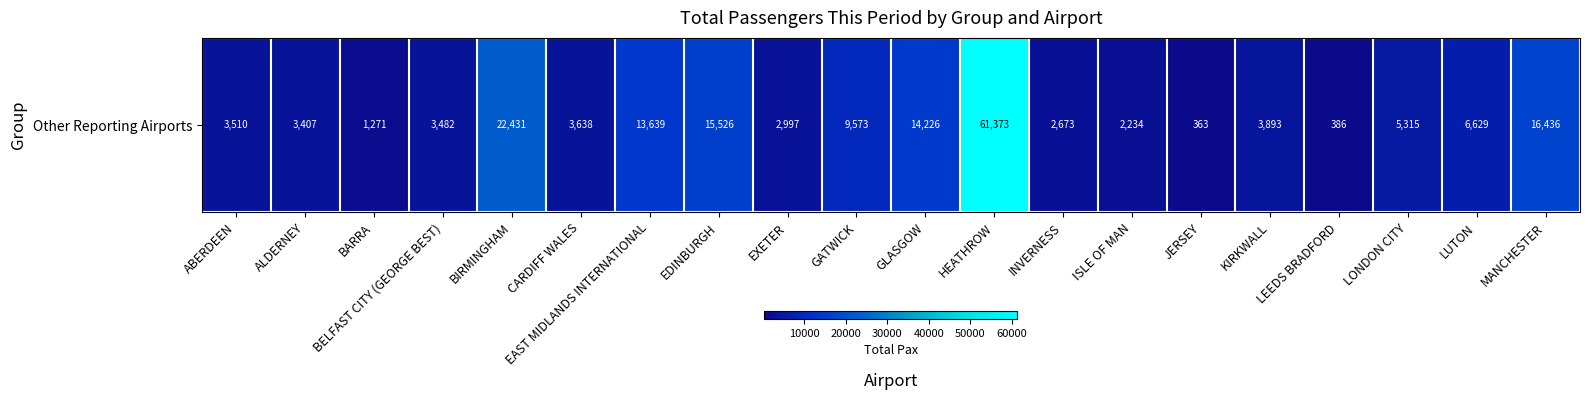

What is the greatest value displayed?

61373